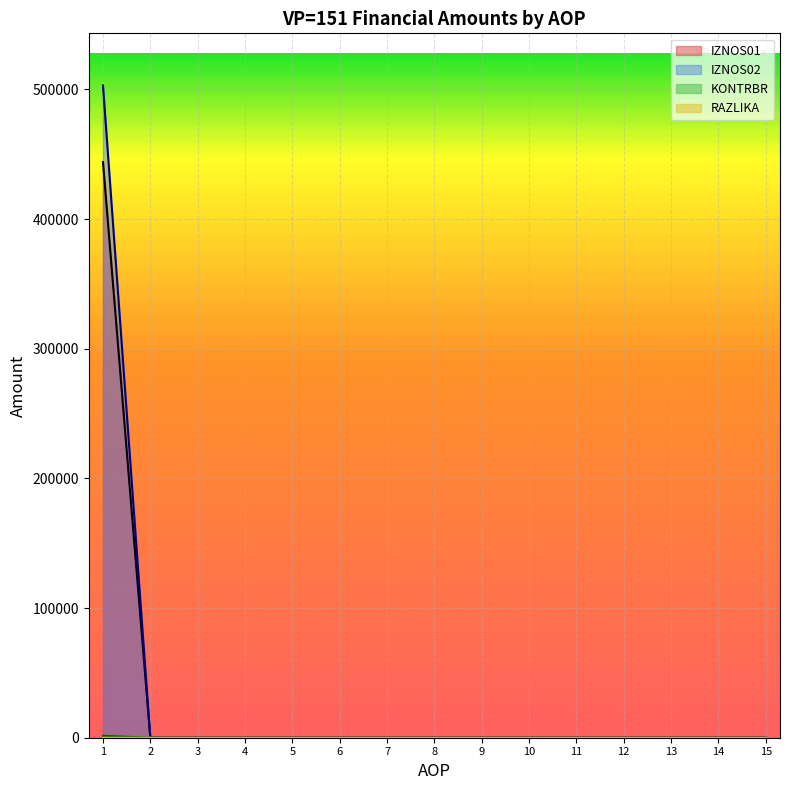

Rank the series at 7 from highest to lowest value.

IZNOS01, IZNOS02, KONTRBR, RAZLIKA